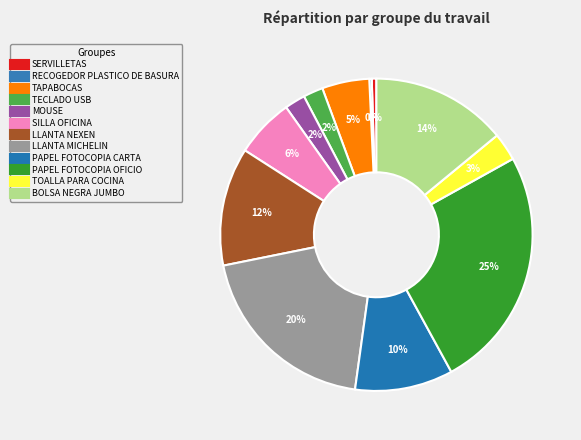

True or false: SERVILLETAS accounts for 0% of the total.

True